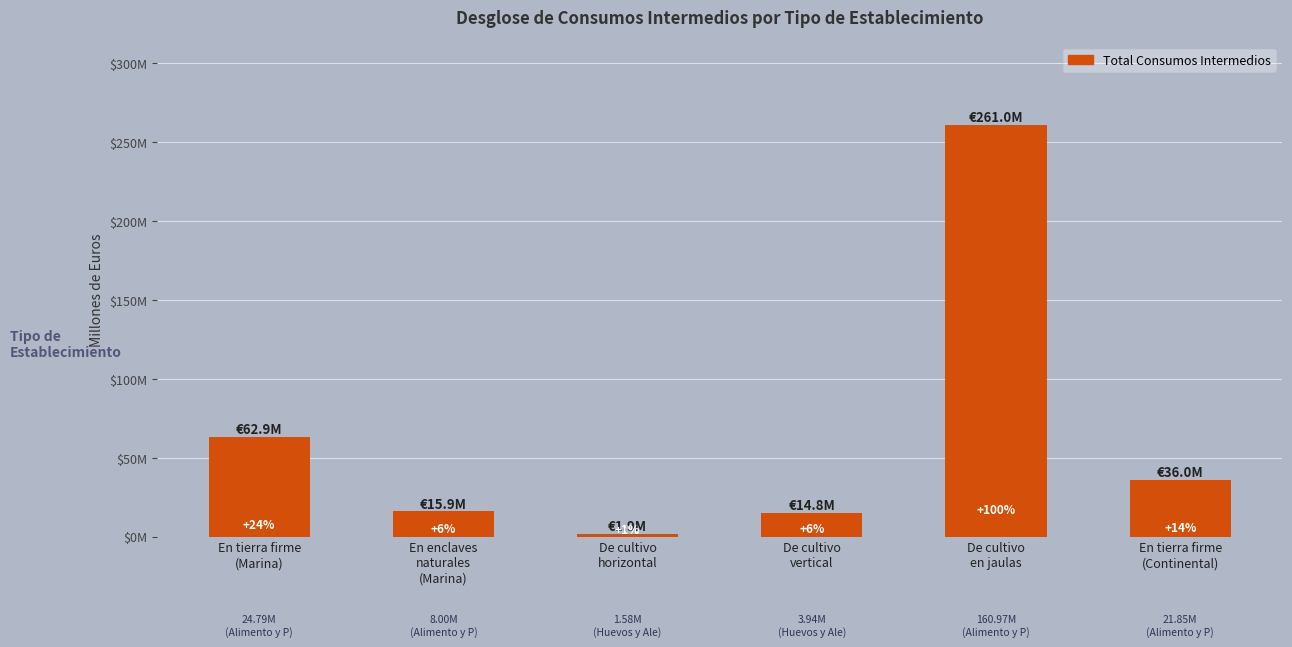

Are the bars grouped side by side (vs. stacked)?

No